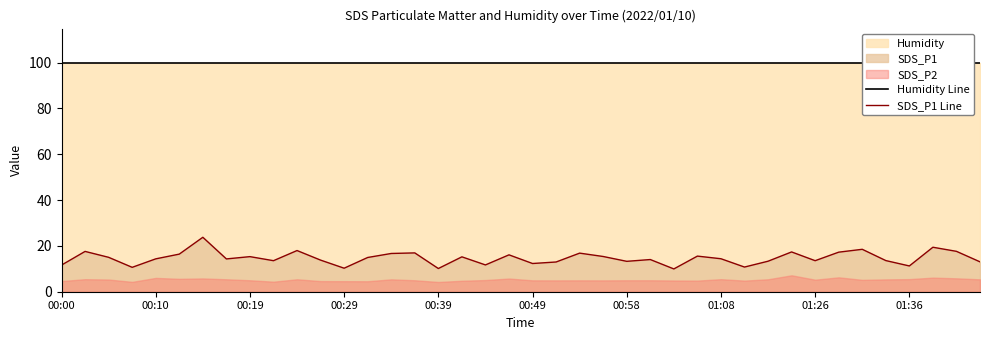

True or false: Humidity Line and SDS_P1 Line cross at least once.

False